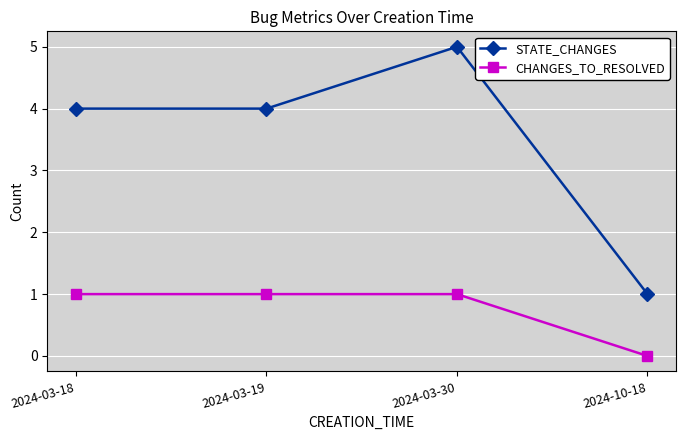

Where is CHANGES_TO_RESOLVED nearest to the value 0?

2024-10-18